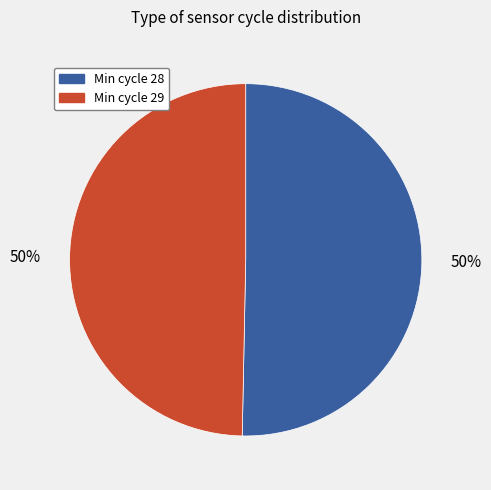

To the nearest percent, what is the combined percentage of Min cycle 28 and Min cycle 29?

100%